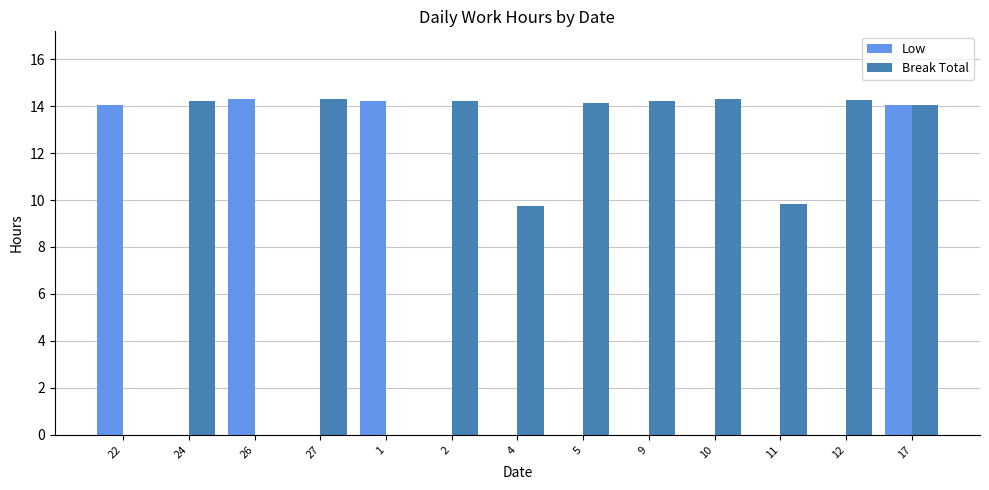

What is the total value across all series at 2?

14.2